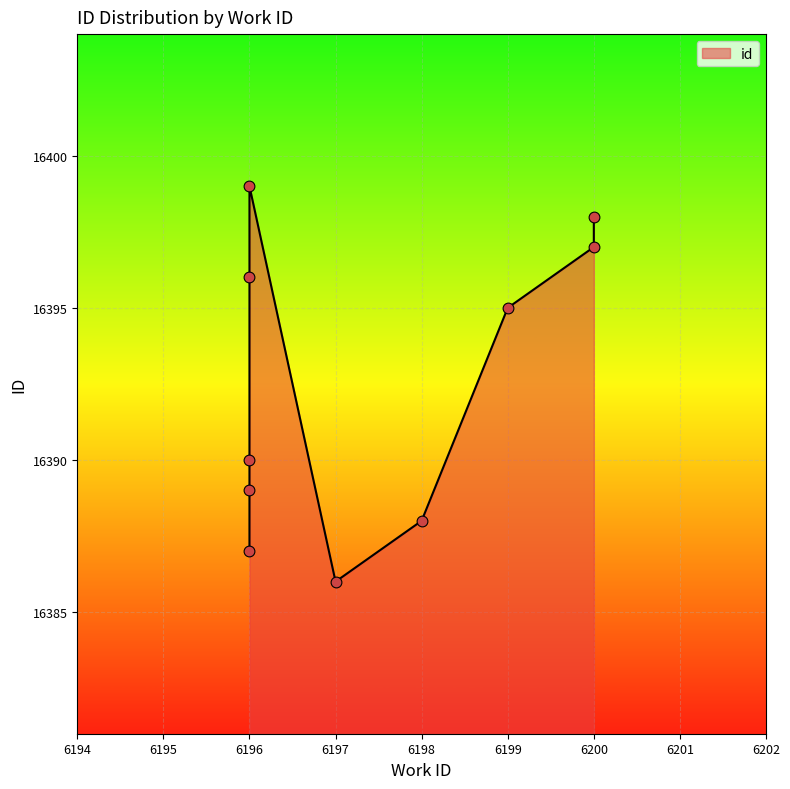

What is the change in value from 6196 to 6199?

+6